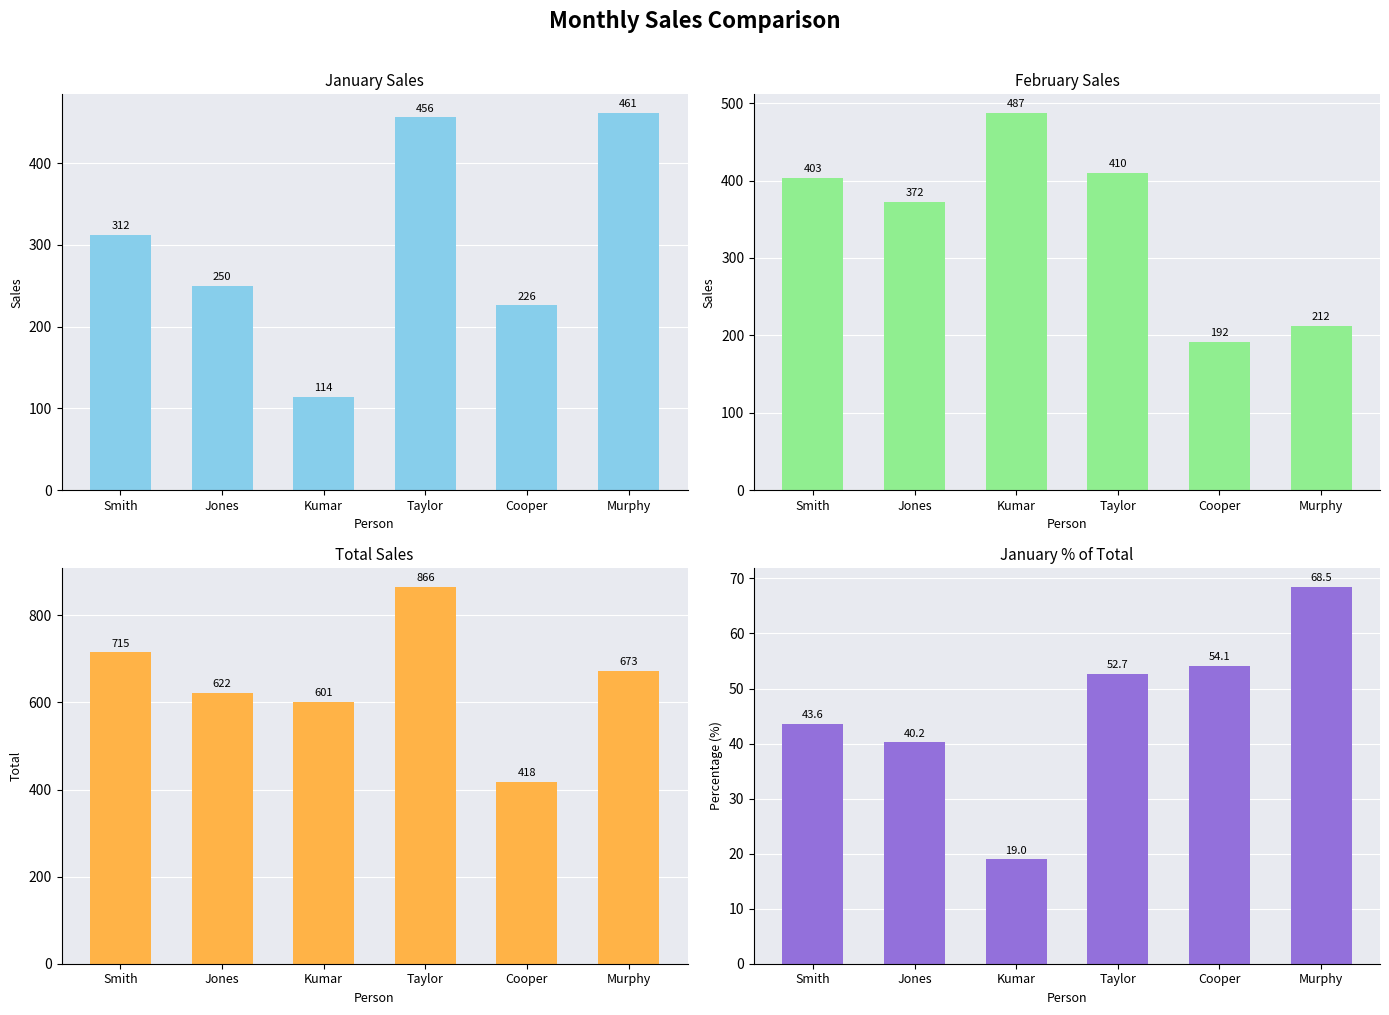

Which category has the lowest value across all series?

Kumar